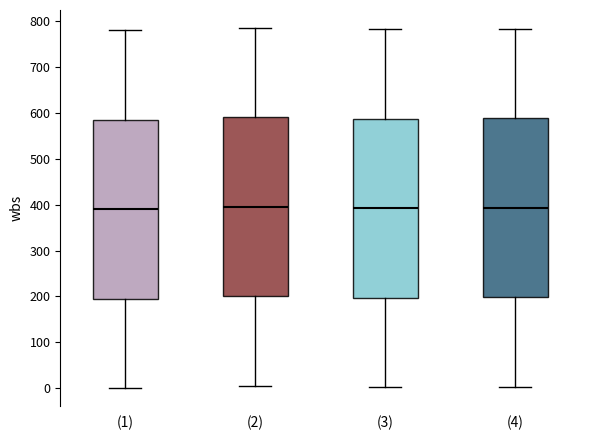

Where does the upper whisker of the box for (2) end on the y-axis? The values are not printed on the chart, so give them approximately, as read against the axis.

790